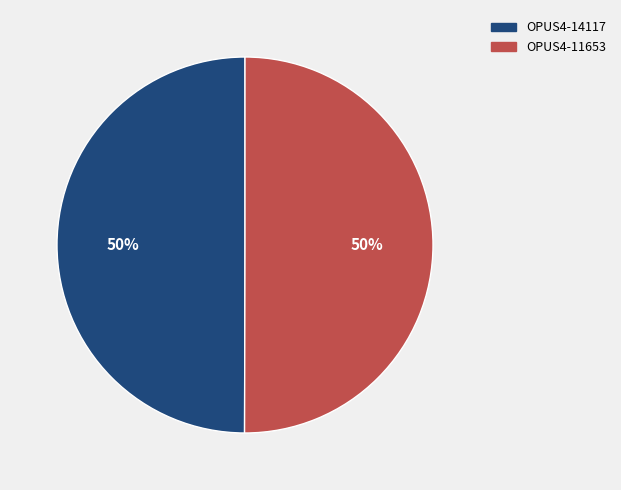

Is it true that OPUS4-11653 is 61% of the pie?

False